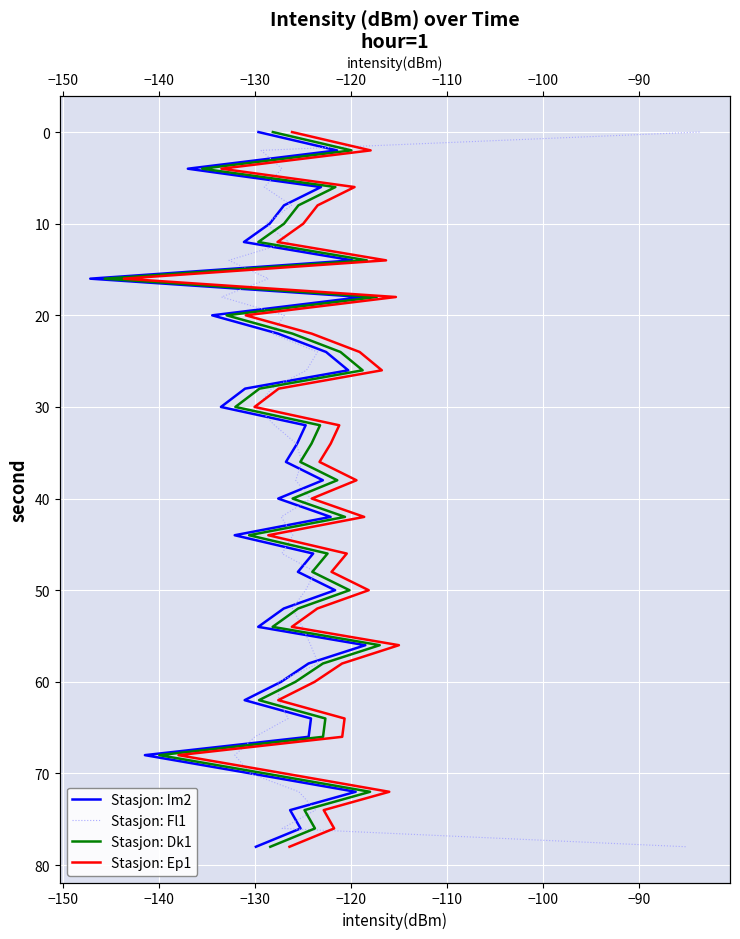

True or false: Stasjon: Im2 and Stasjon: Dk1 cross at least once.

False